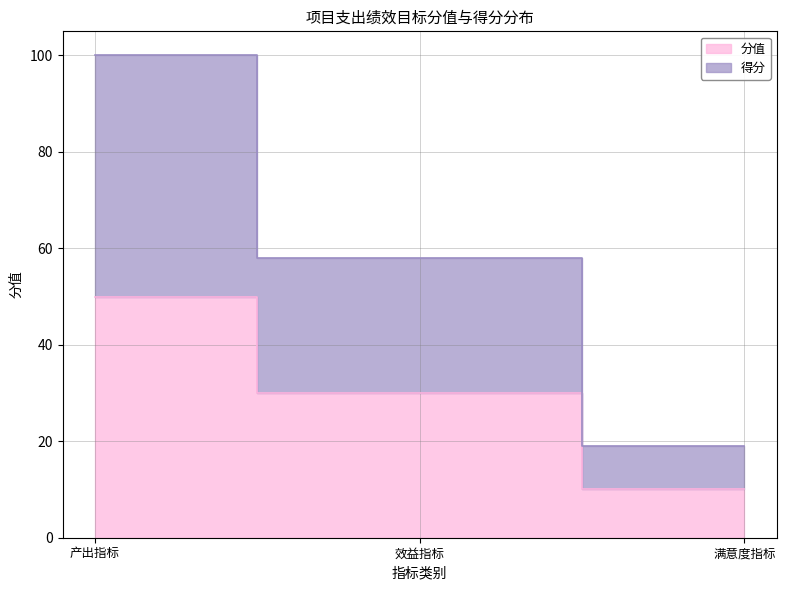

The 分值 series shows 50.0 at 产出指标. True or false?

True